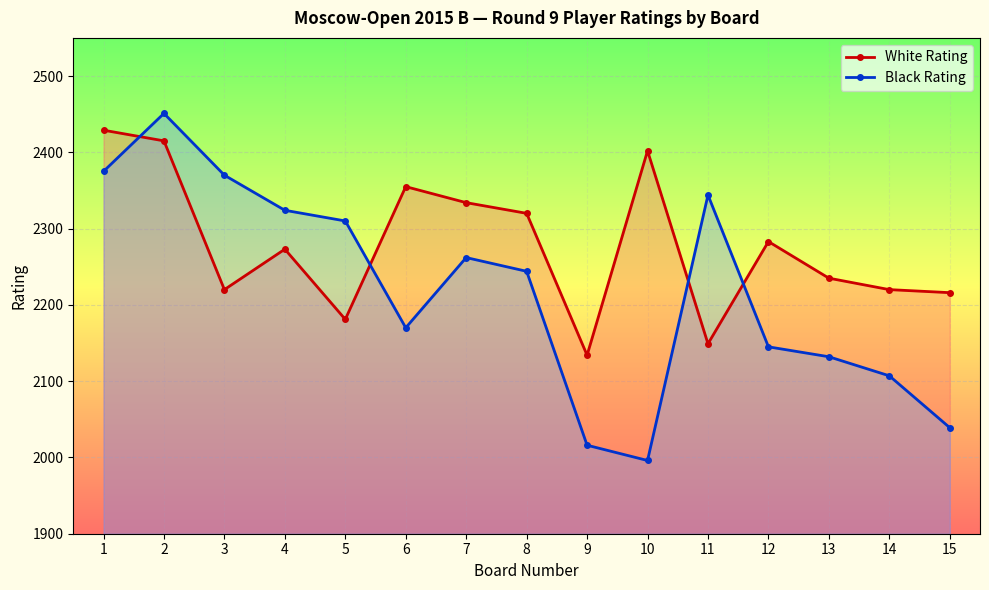

Rank the series by their average value, from highest to lowest.

White Rating, Black Rating